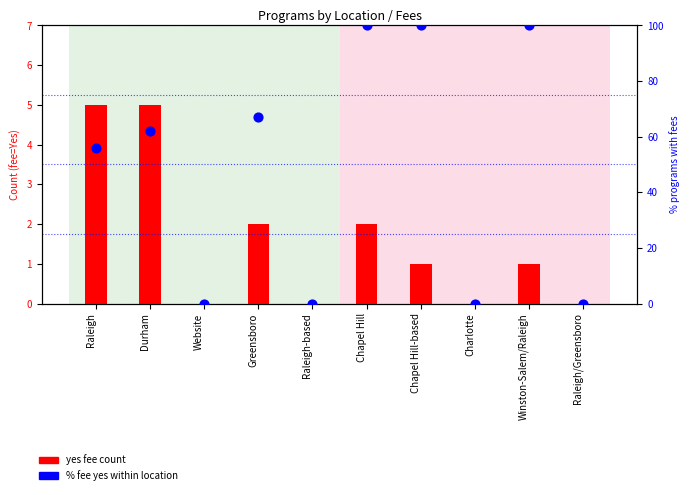

At how many categories does at least one series exceed 32?

6